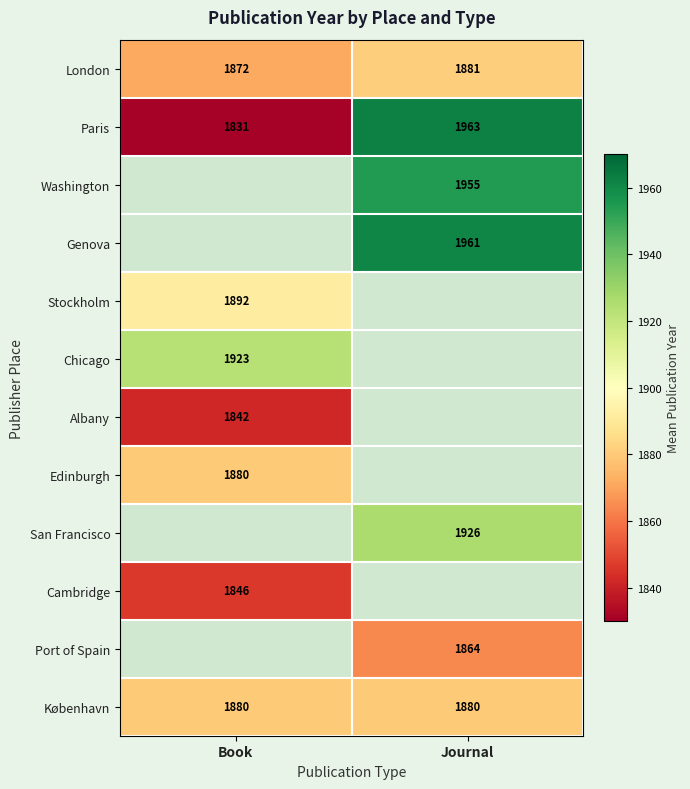

Rank the categories by Paris value from highest to lowest.

Journal, Book